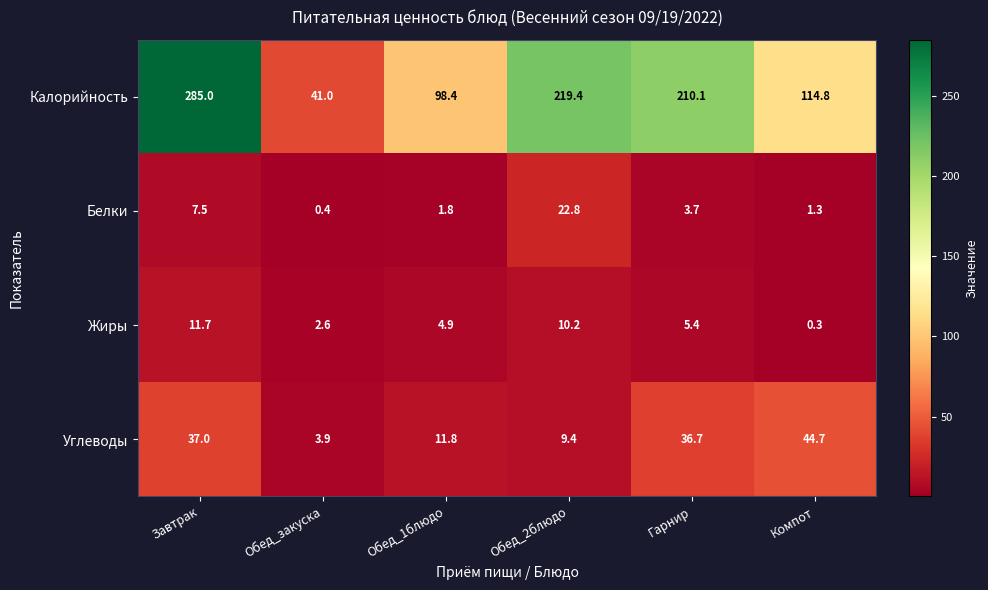

At how many categories does at least one series exceed 78?

5